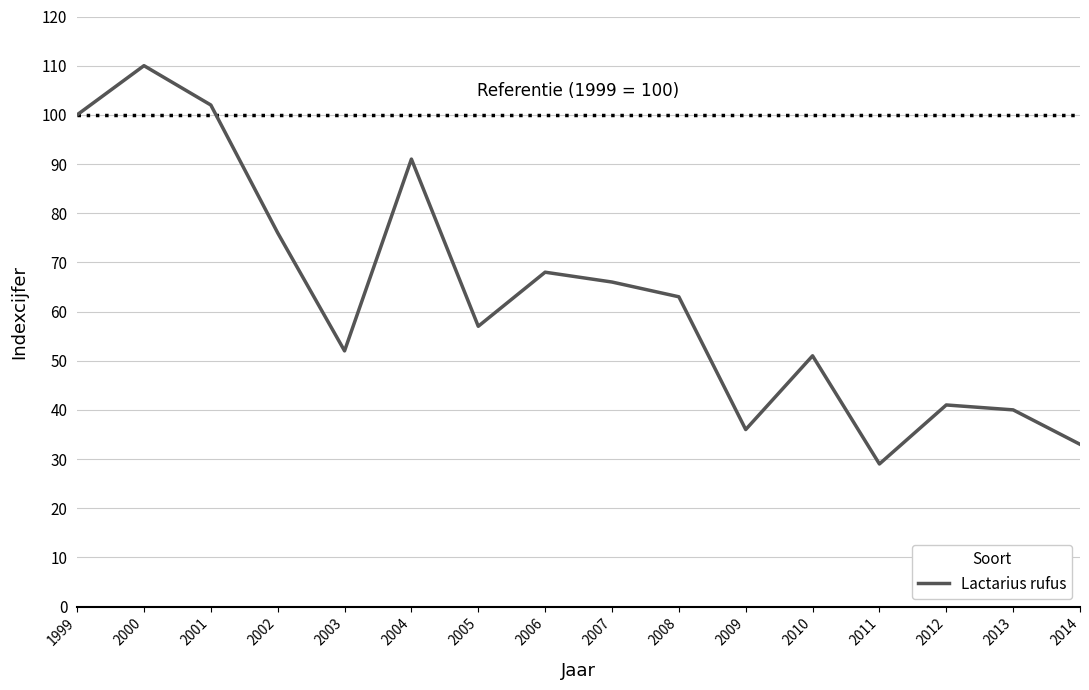

Which category has the lowest value across all series?

2011